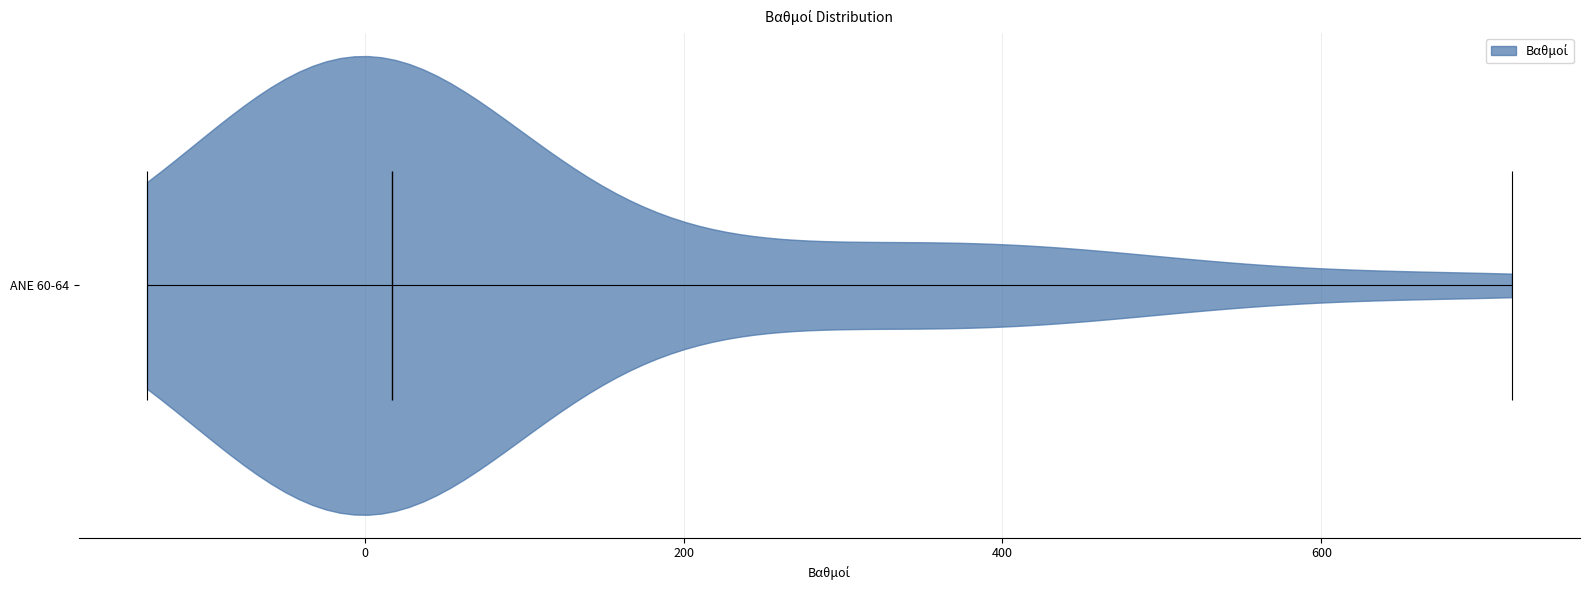

What is the lowest point the violin for ANE 60-64 reaches on the x-axis? The values are not printed on the chart, so give them approximately, as read against the axis.

-140